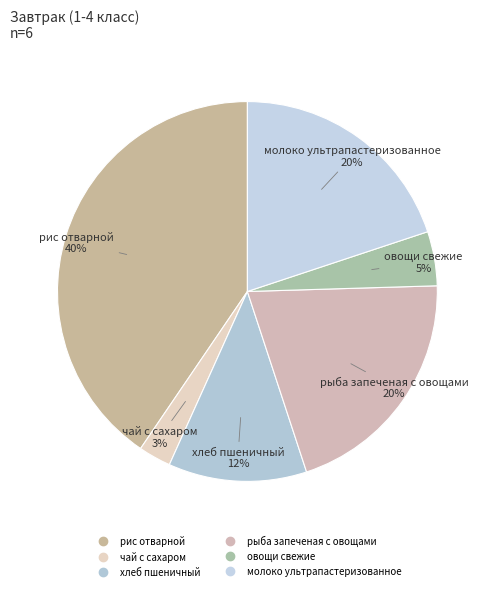

The рыба запеченая с овощами slice represents 13% of the pie. True or false?

False